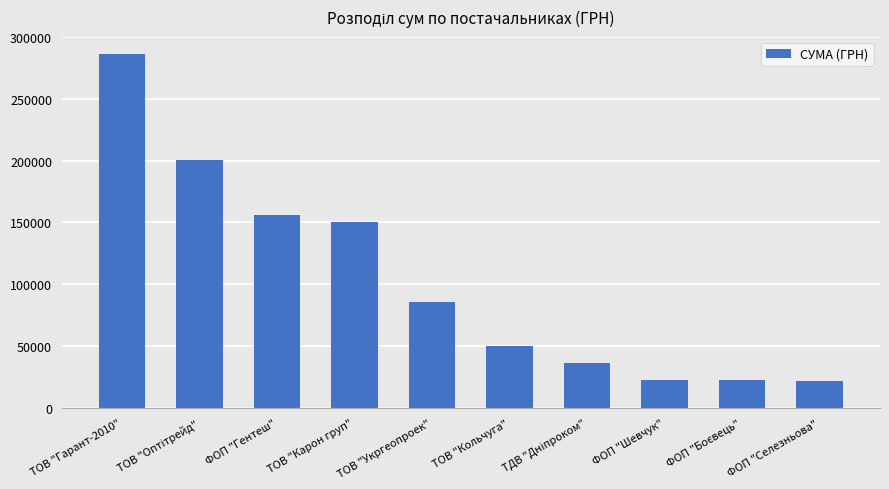

How many values exceed 85804?

5